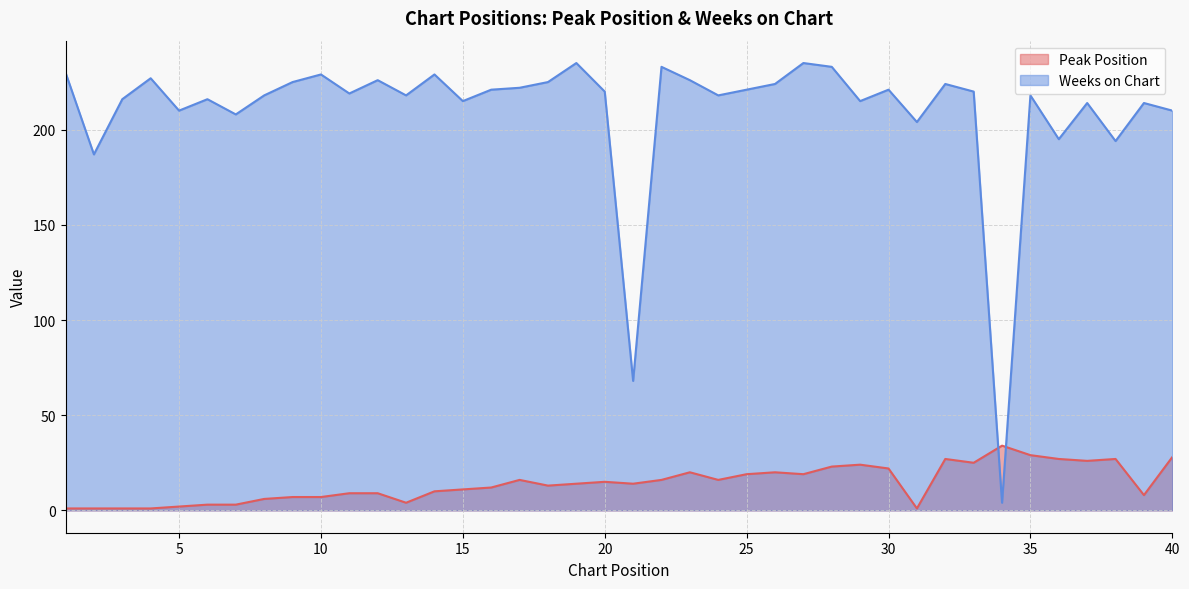

What is the greatest value displayed?

235